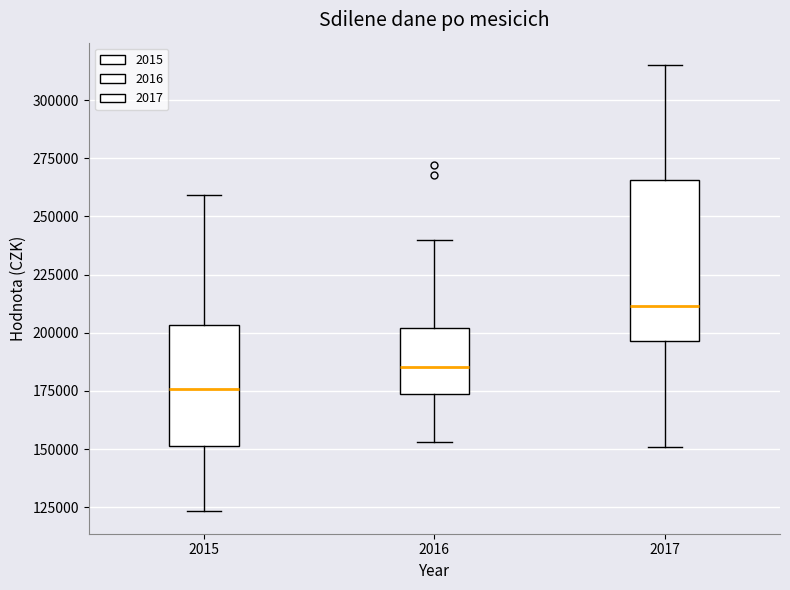

Which box is the tallest, from its lower edge to its upper edge?

2017